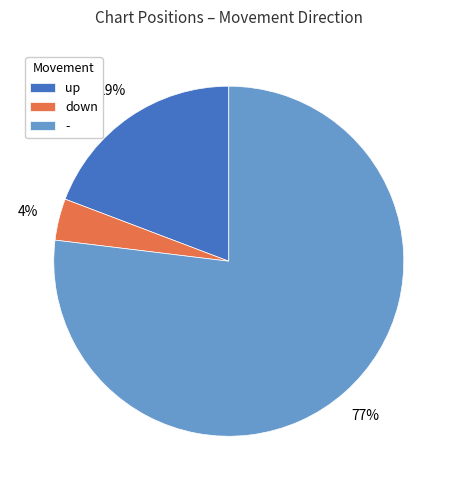

To the nearest percent, what is the average slice percentage?

33%